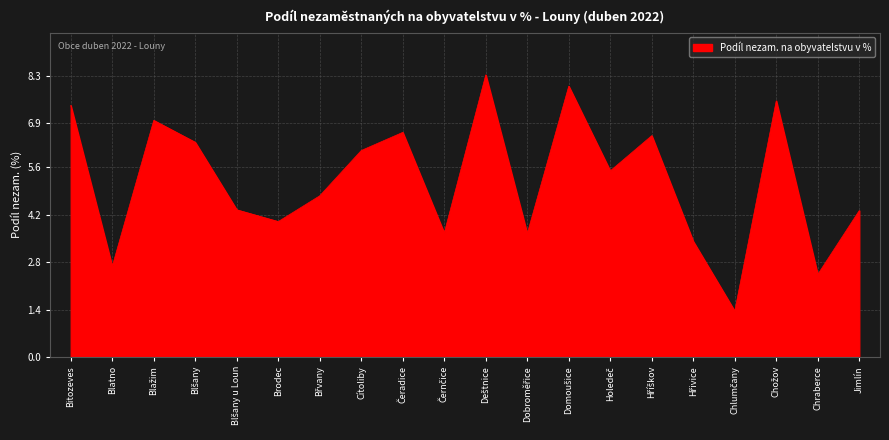

How many distinct data groups are displayed?

1